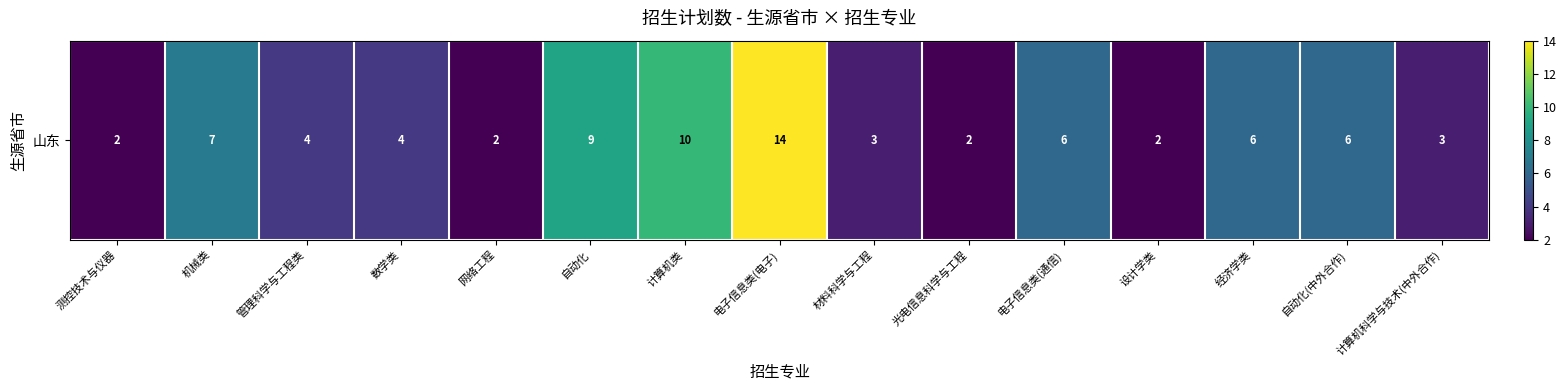

The value at 光电信息科学与工程 is 0. True or false?

False